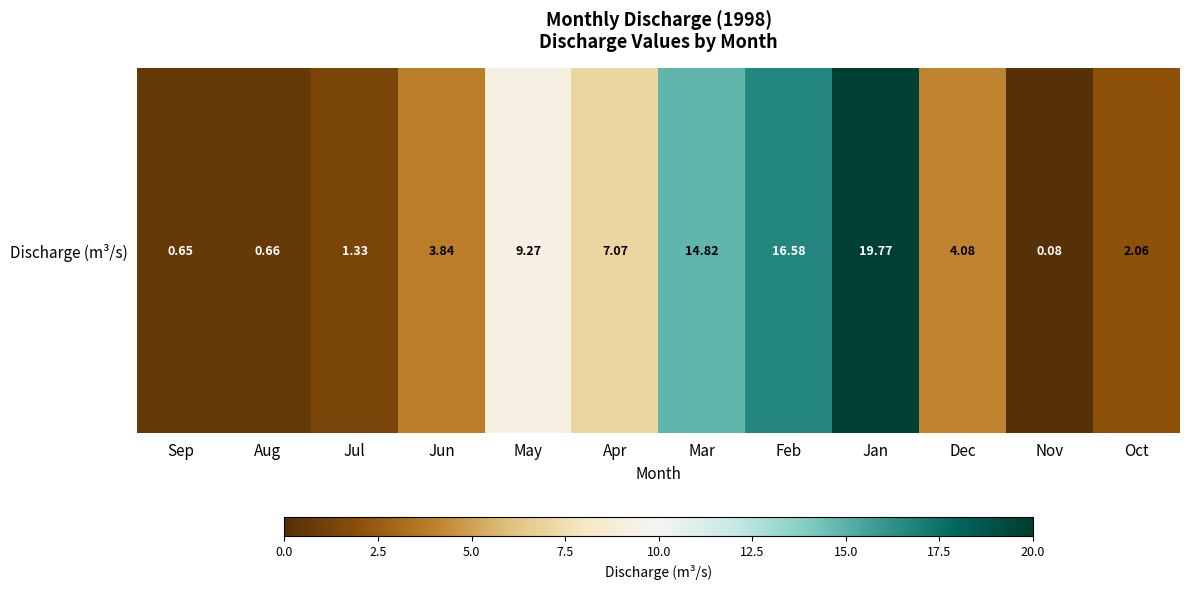

The value at Sep is 0.6. True or false?

True